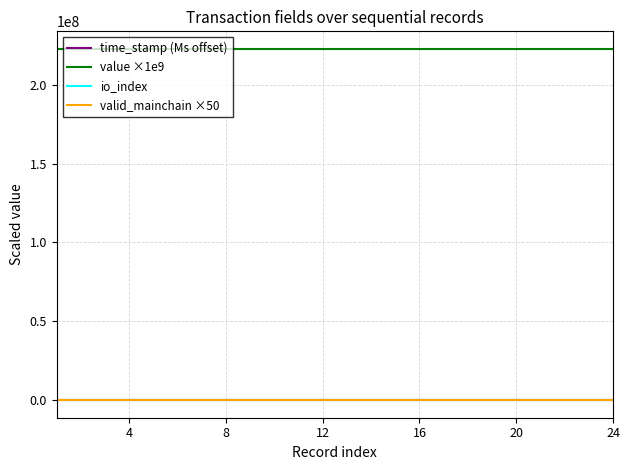

True or false: value ×1e9 and io_index cross at least once.

False